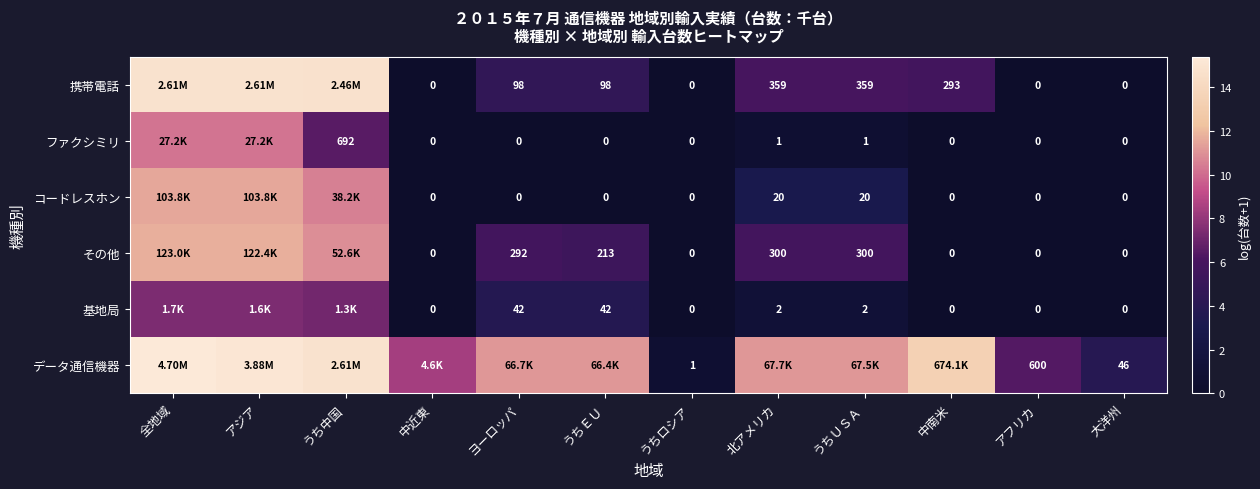

What is the total value across all series at アジア?

70.8